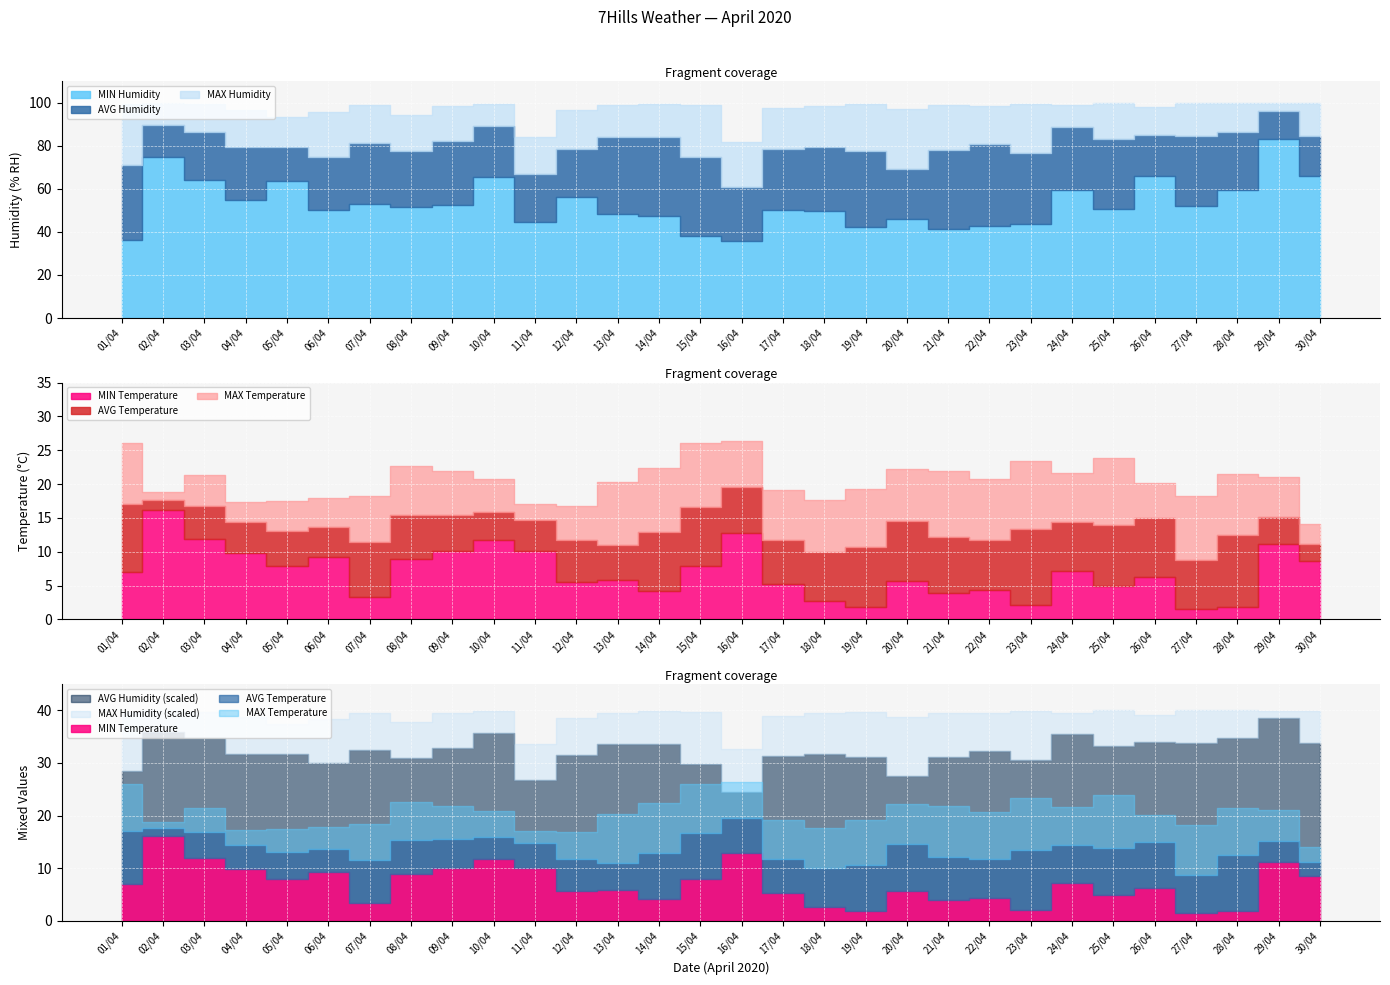

How many interior local valleys does the AVG Temperature series have?

7